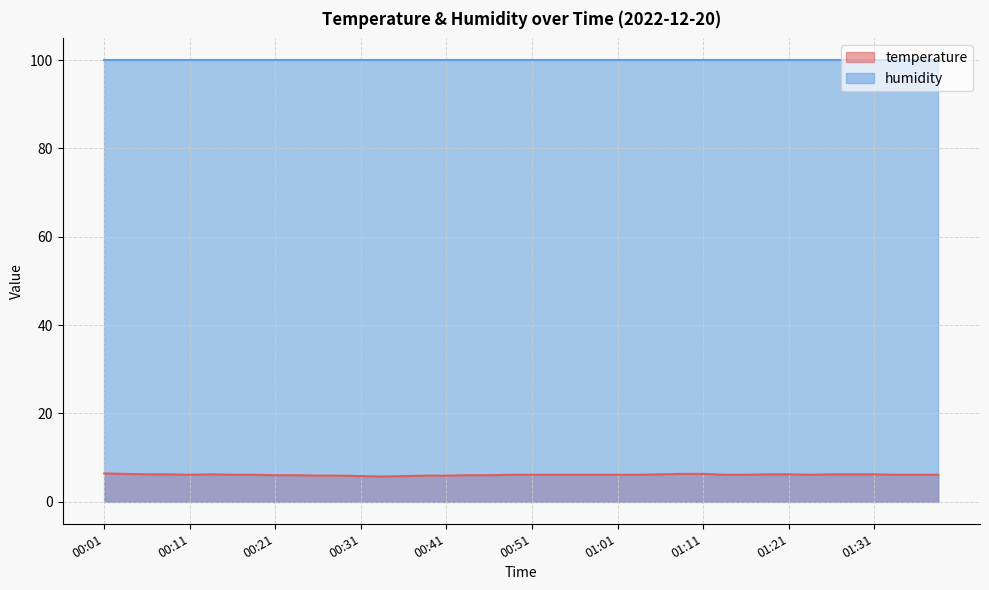

What value does the data have at 00:04?

6.3